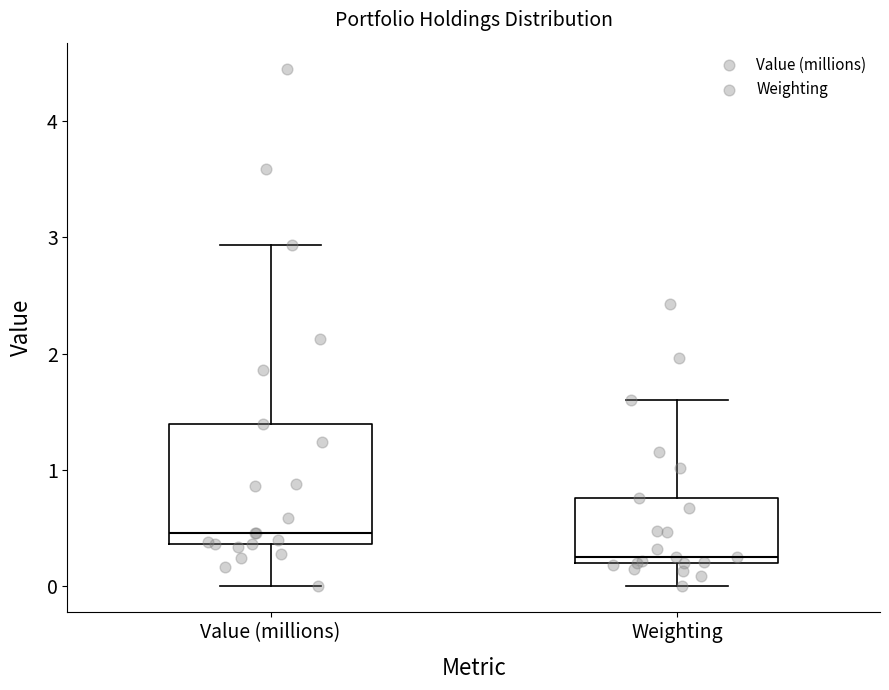

Comparing the boxes themselves (not the whiskers), which one is the tallest?

Value (millions)